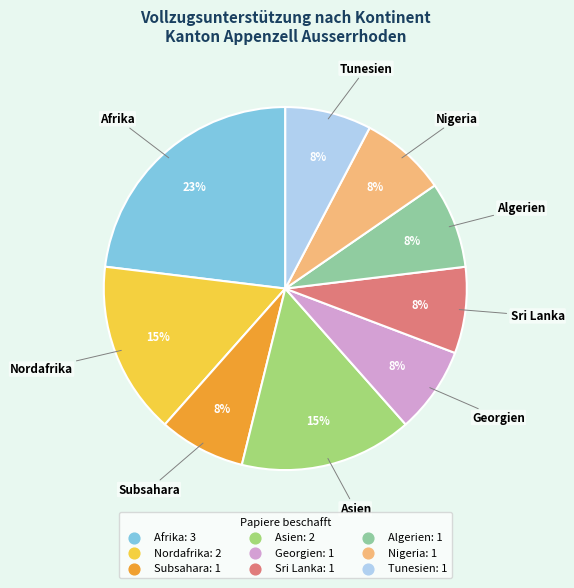

How many segments does this pie chart have?

9